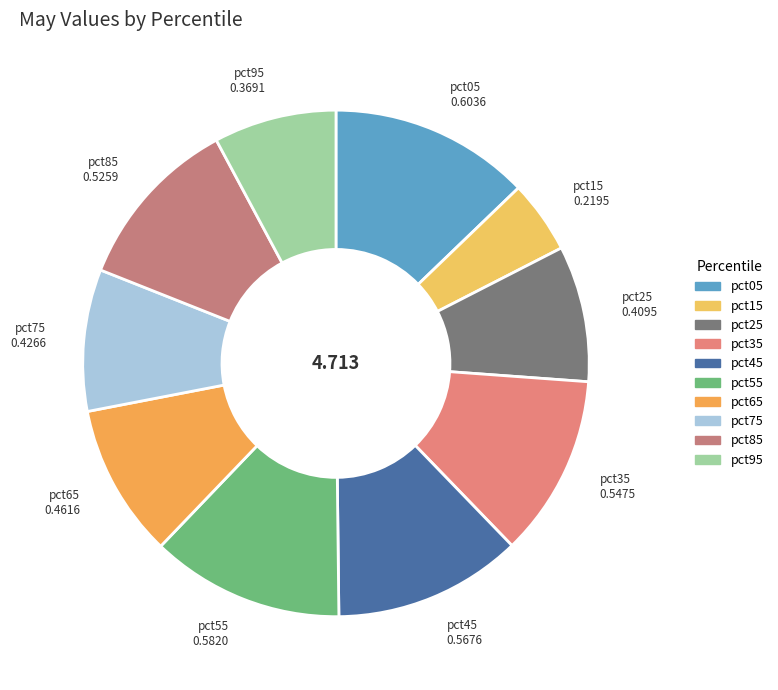

Which category has the smallest portion of the pie?

pct15